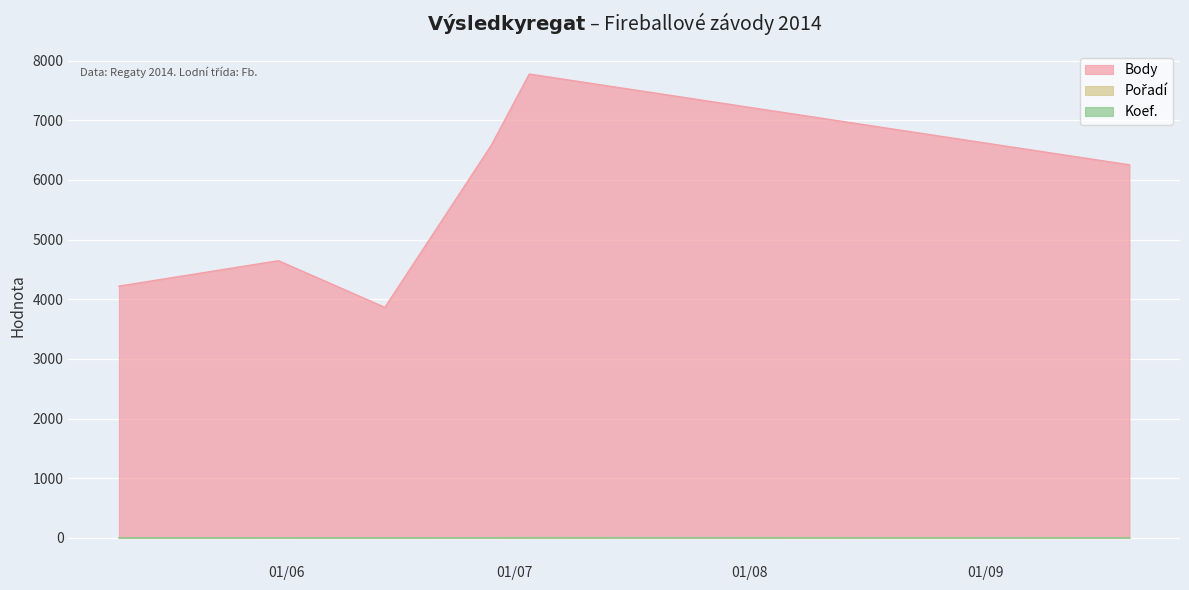

What position from the right is 2014-05-31?

5